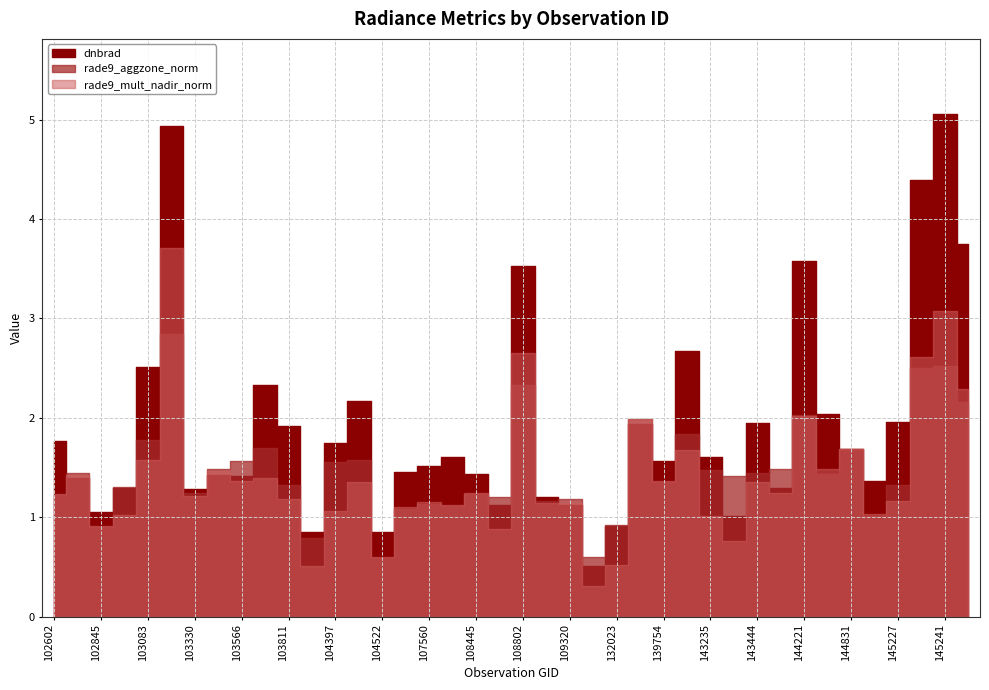

True or false: rade9_mult_nadir_norm and rade9_aggzone_norm intersect in this chart.

True